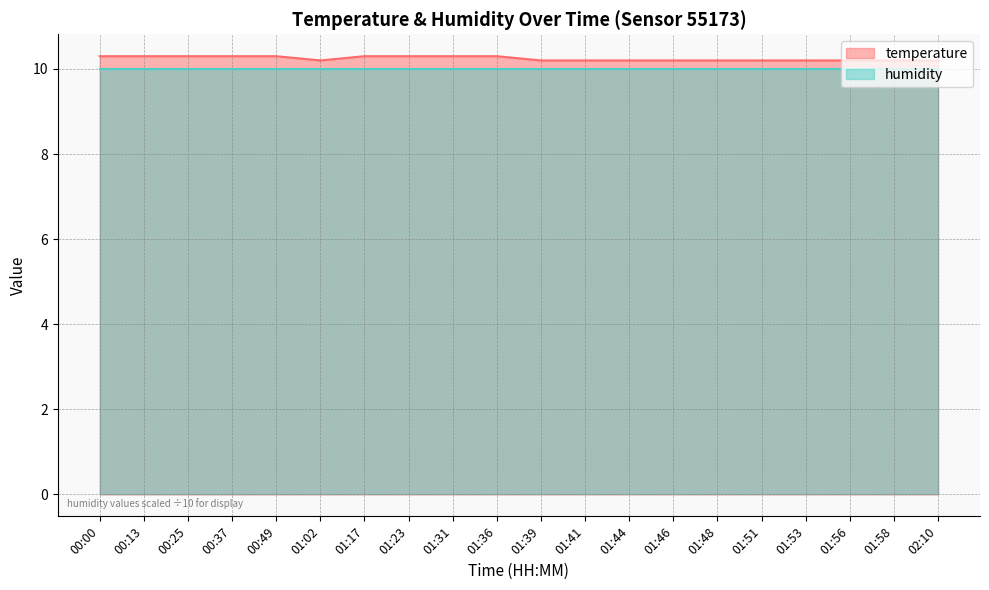

Does the chart have visible grid lines?

Yes